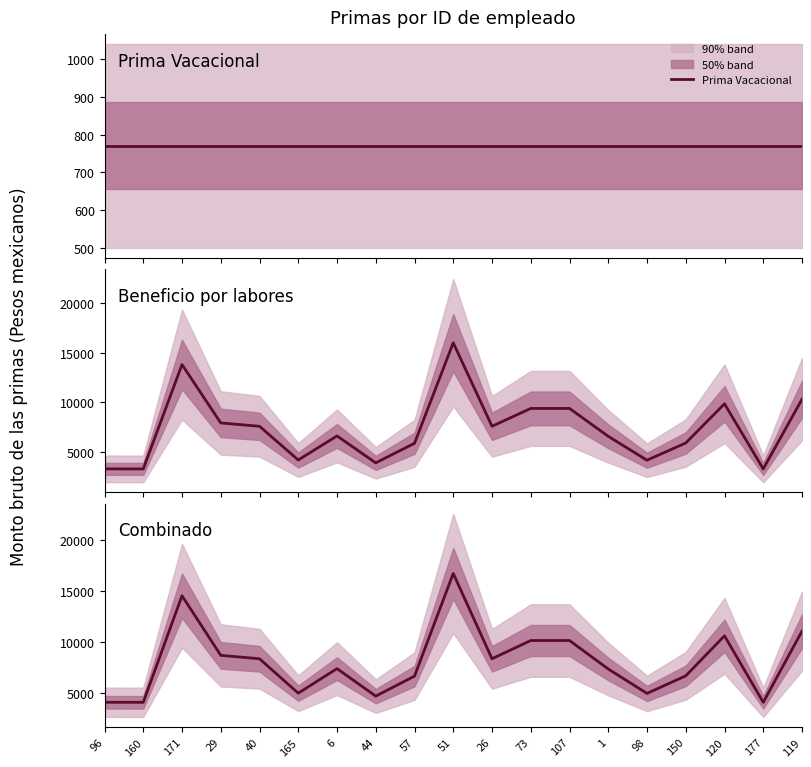

Reading left to right, list all the values displayed in this chart.

Prima Vacacional: 770	770	770	770	770	770	770	770	770	770	770	770	770	770	770	770	770	770	770
Beneficio por labores: 3340	3334	13792	7943	7608	4230	6640	3943	5903	15976	7608	9398	9398	6603	4207	5933	9860	3334	10322
Combinado: 4110	4104	14562	8713	8378	5000	7410	4713	6673	16746	8378	10168	10168	7373	4977	6703	10630	4104	11092